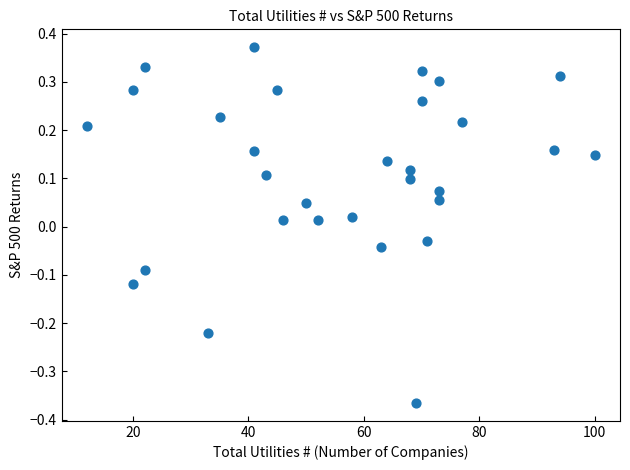

What is the range of X values (max minus min)?

88.0